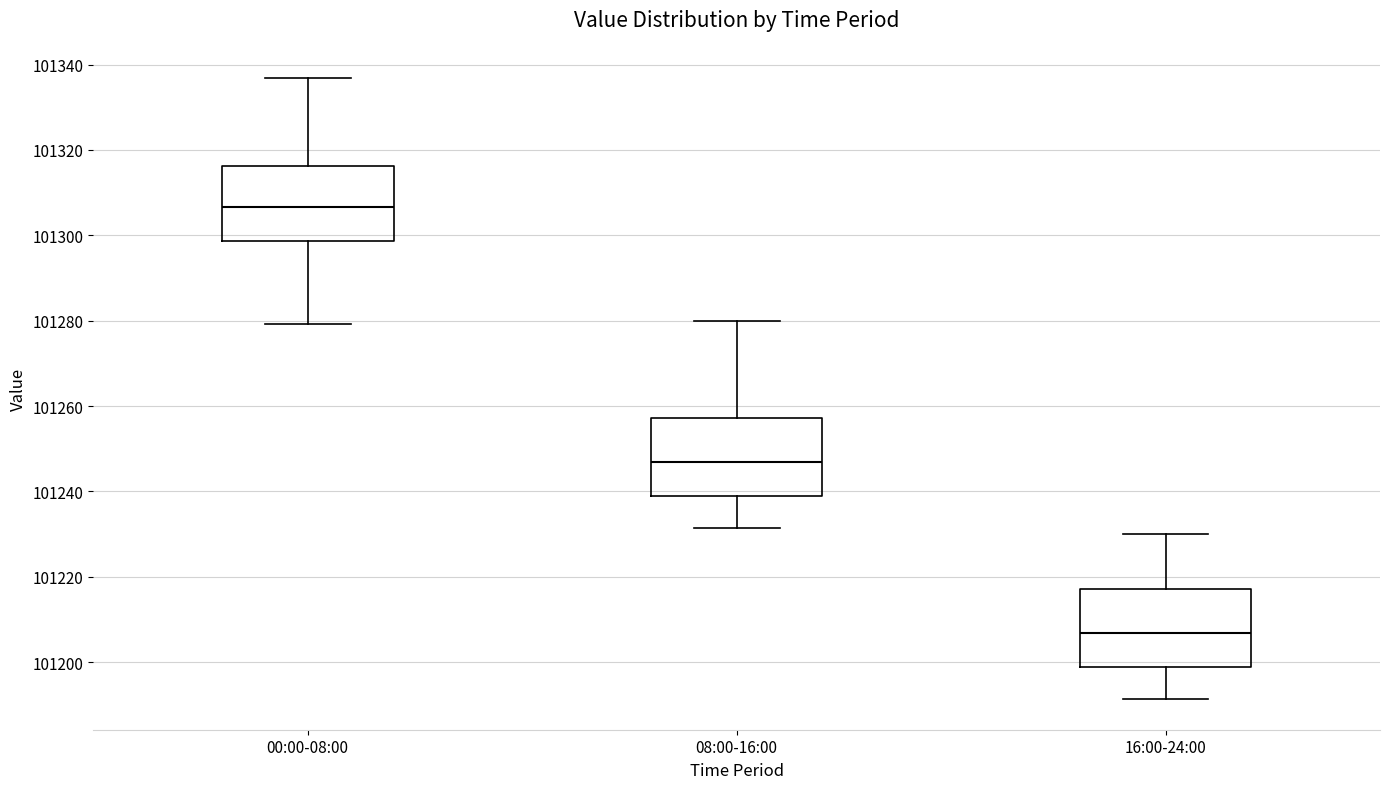

Reading left to right, read every box against the y-axis: the position of its median line, the range the box covers, and the ends of its whiskers. The values are not printed on the chart, so give them approximately, as read against the axis.

00:00-08:00: median 101306, box 101298 to 101316, whiskers 101280 to 101336
08:00-16:00: median 101246, box 101238 to 101258, whiskers 101232 to 101280
16:00-24:00: median 101206, box 101198 to 101218, whiskers 101192 to 101230